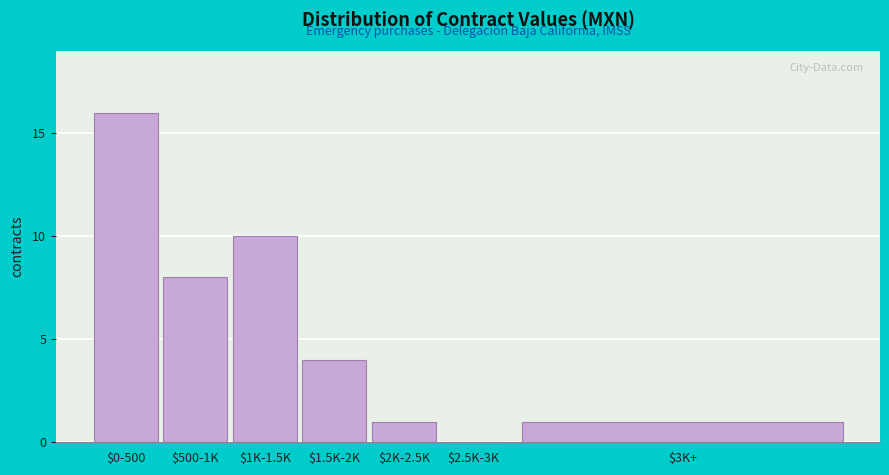

True or false: the data shows 16 at $0-500.

True